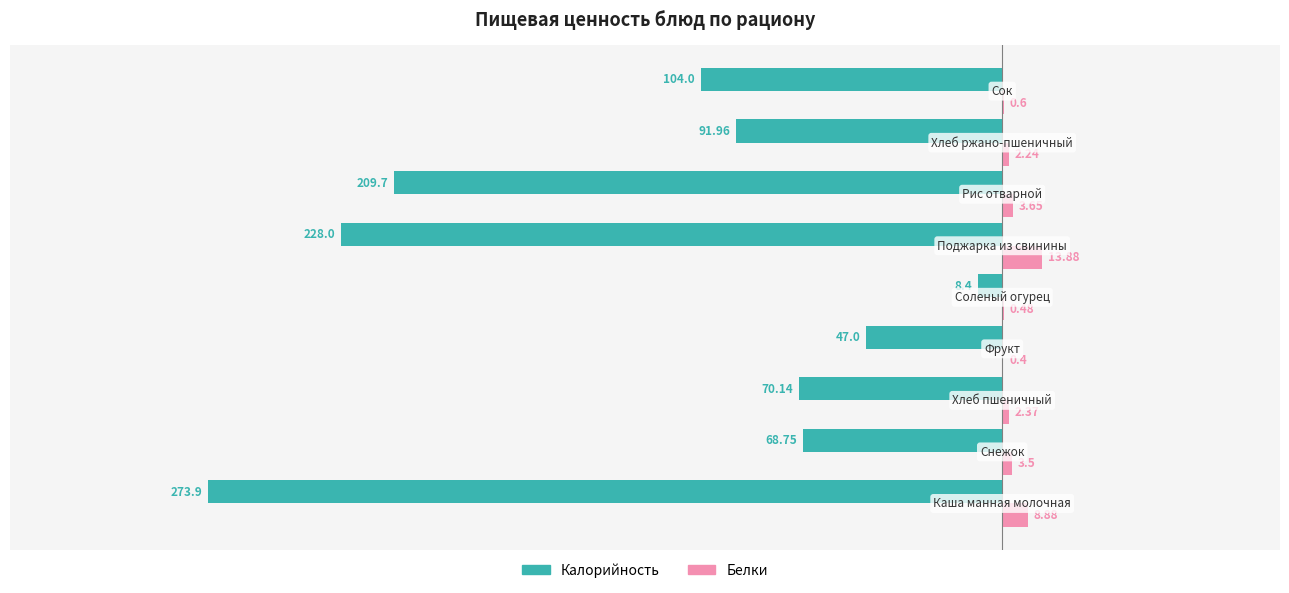

What are all the series names shown in the legend?

Калорийность, Белки